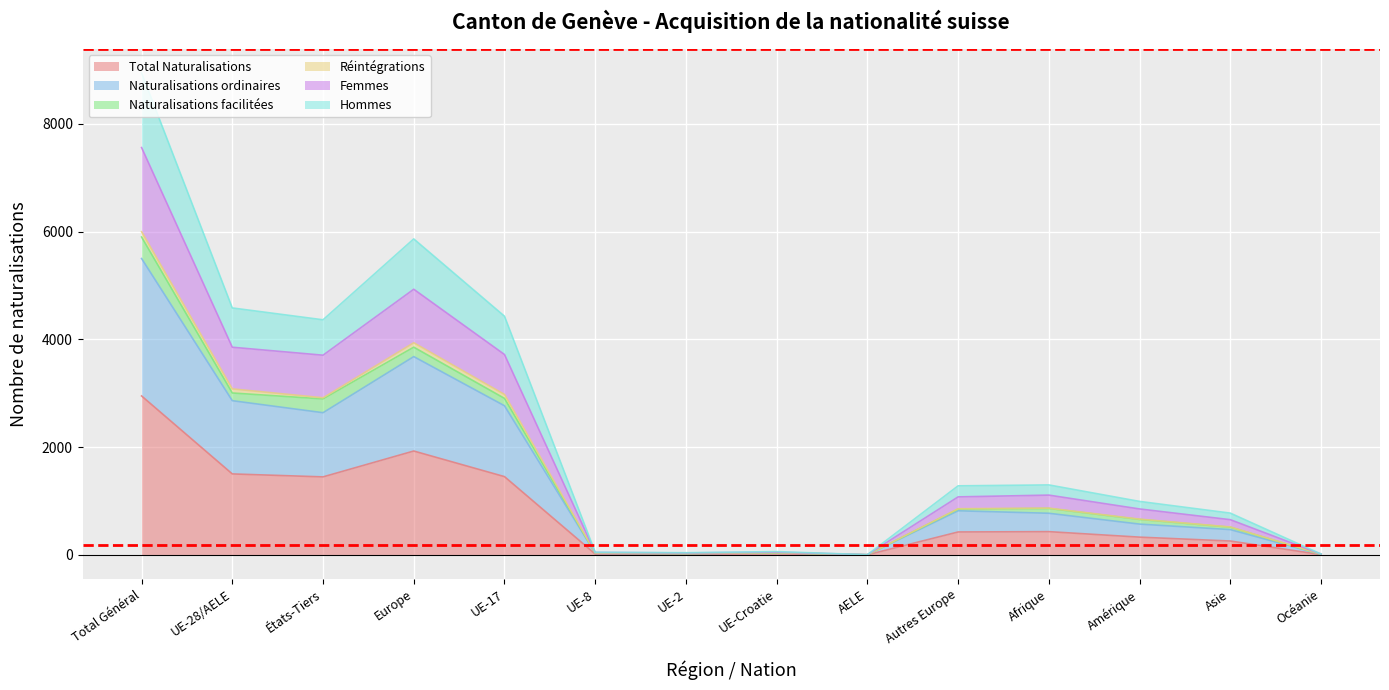

Which category has the highest value in the Total Naturalisations series?

Total Général